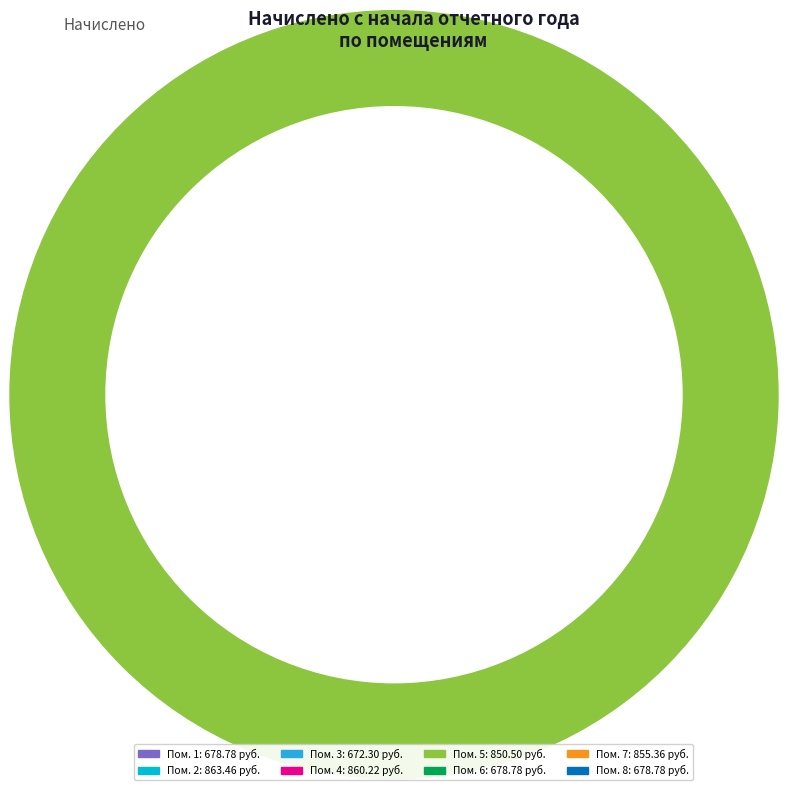

Is there any slice that represents more than half of the pie?

No